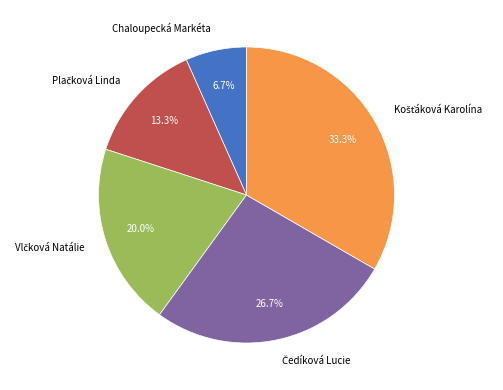

What portion of the pie excludes Chaloupecká Markéta?

93.3%